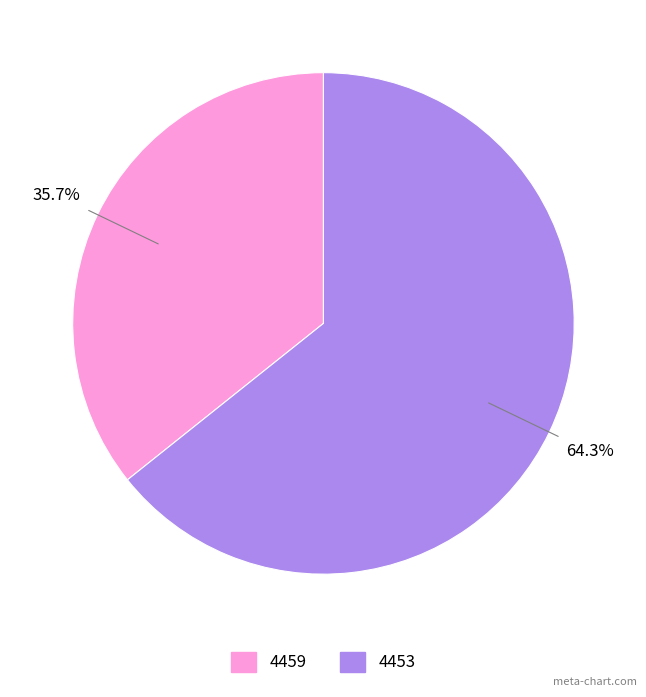

To the nearest percent, what portion does 4459 represent?

36%